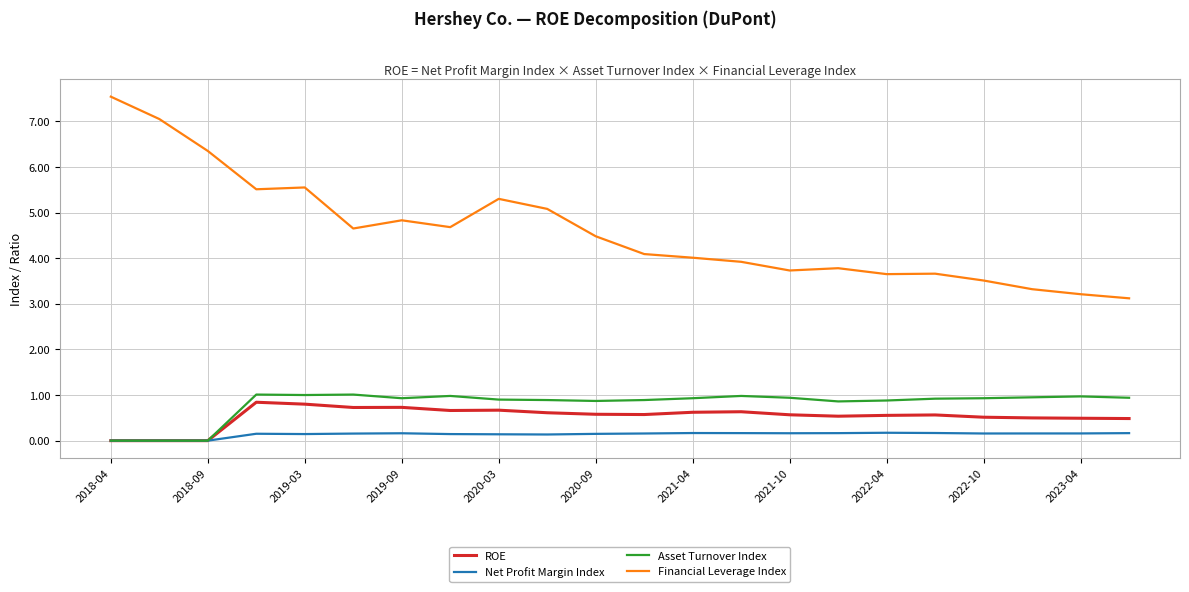

What is the highest value of the ROE series?

0.8